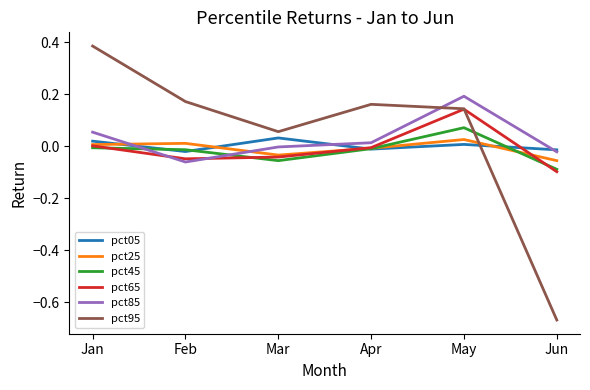

At which category does pct85 reach its first local peak?

May